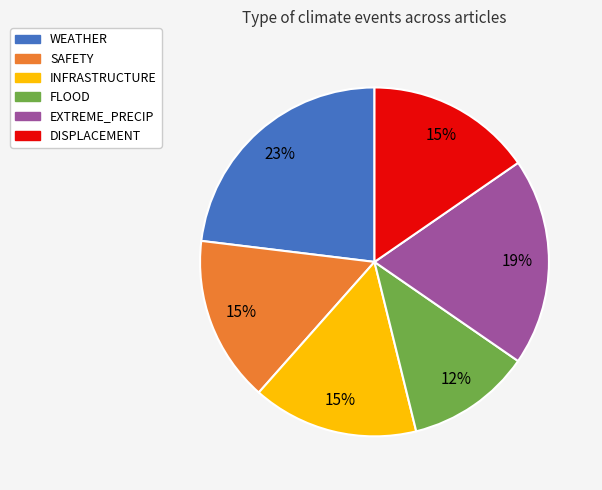

Is there a majority slice in this chart?

No